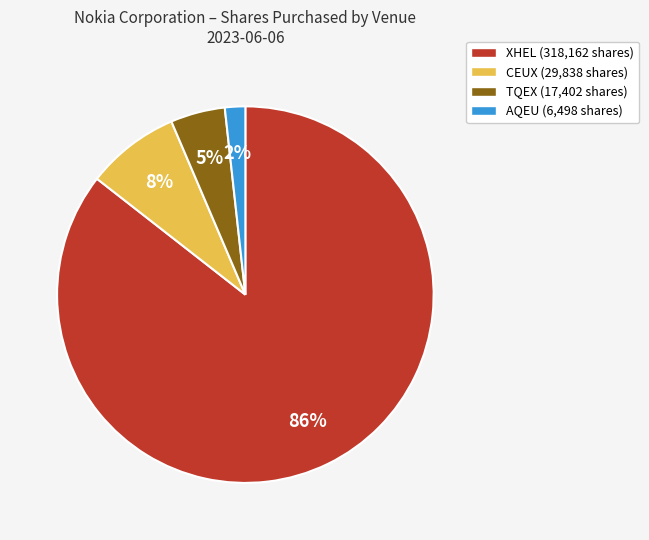

Between XHEL and AQEU, which is larger?

XHEL